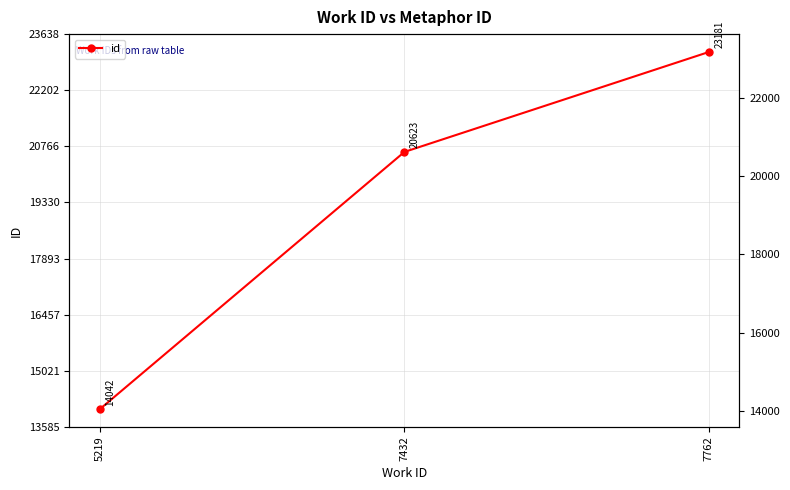

What is the greatest value displayed?

23181